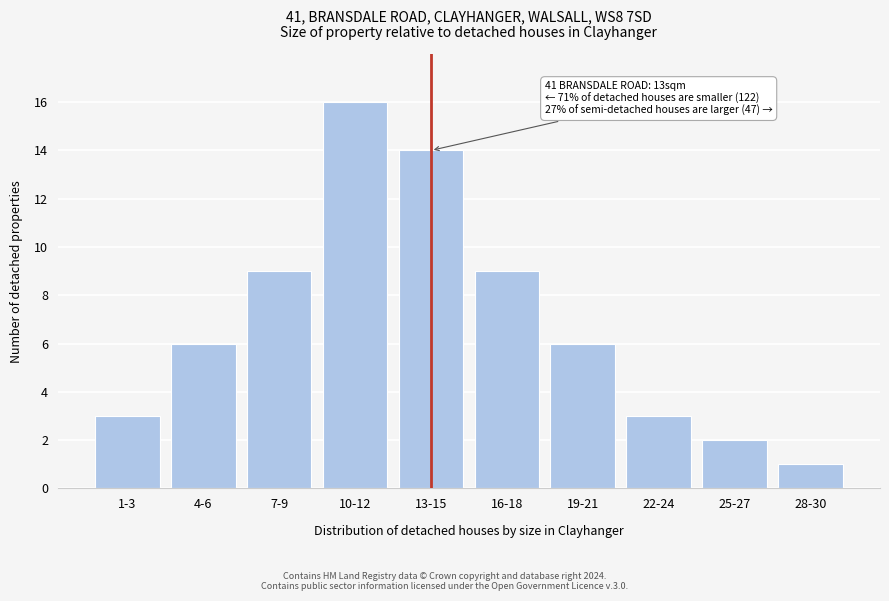

Reading left to right, transcribe all the data shown in this chart.

1-3=3	4-6=6	7-9=9	10-12=16	13-15=14	16-18=9	19-21=6	22-24=3	25-27=2	28-30=1